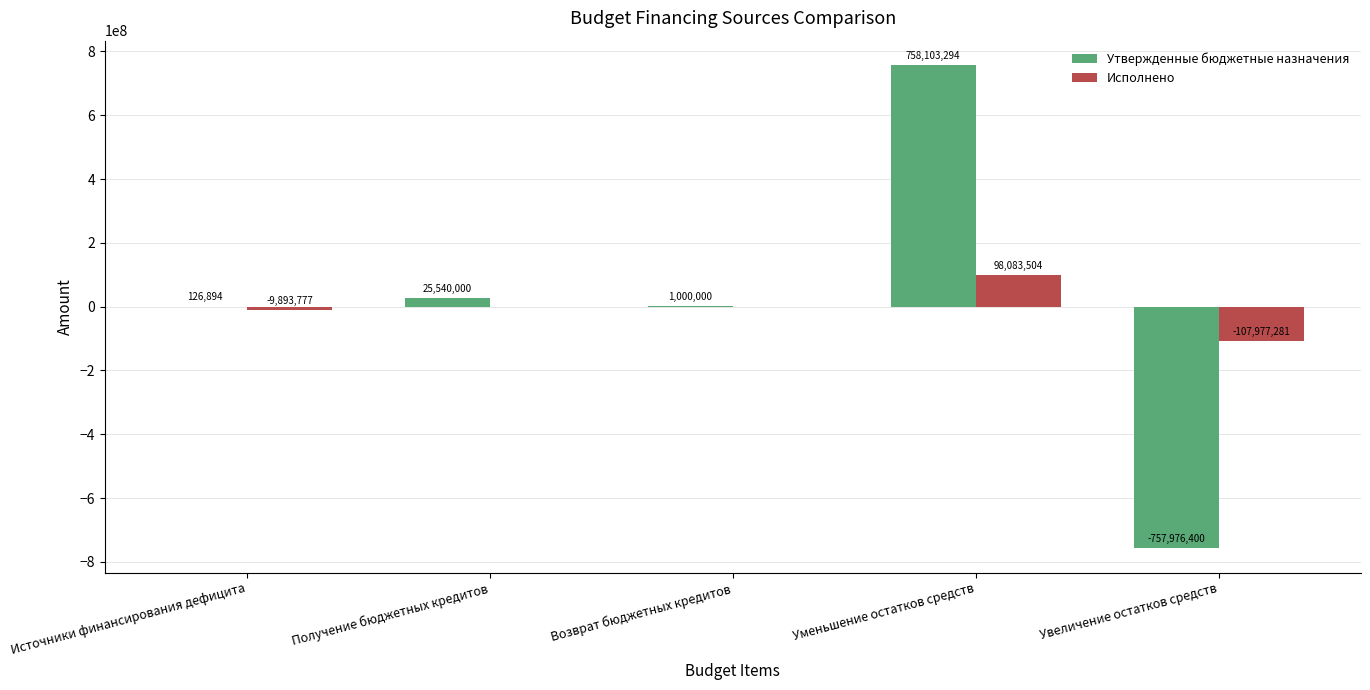

What is the maximum value shown in the chart?

758103294.0